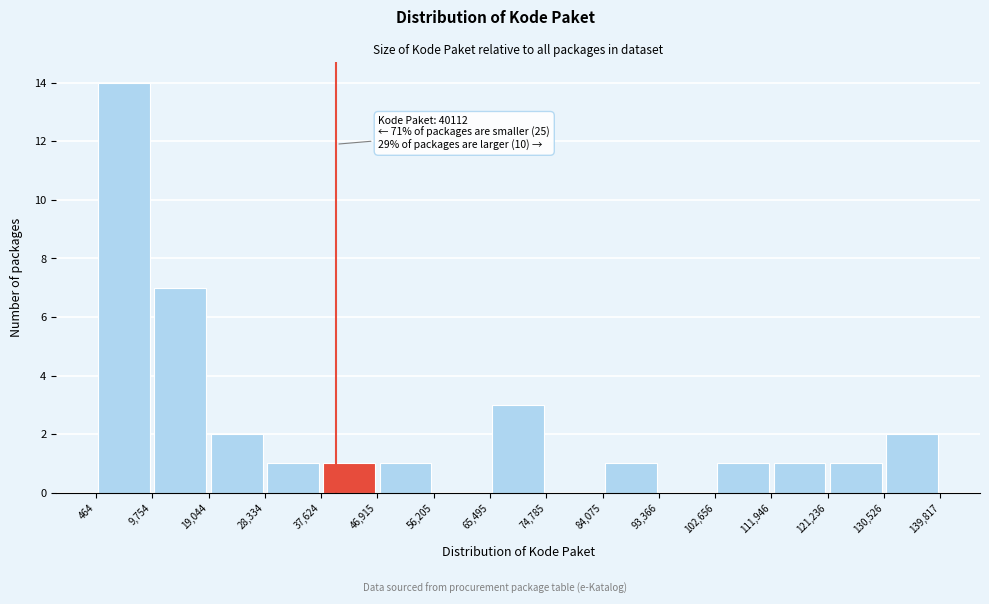

Which range on the x-axis has the tallest bar?

464 to 9,754